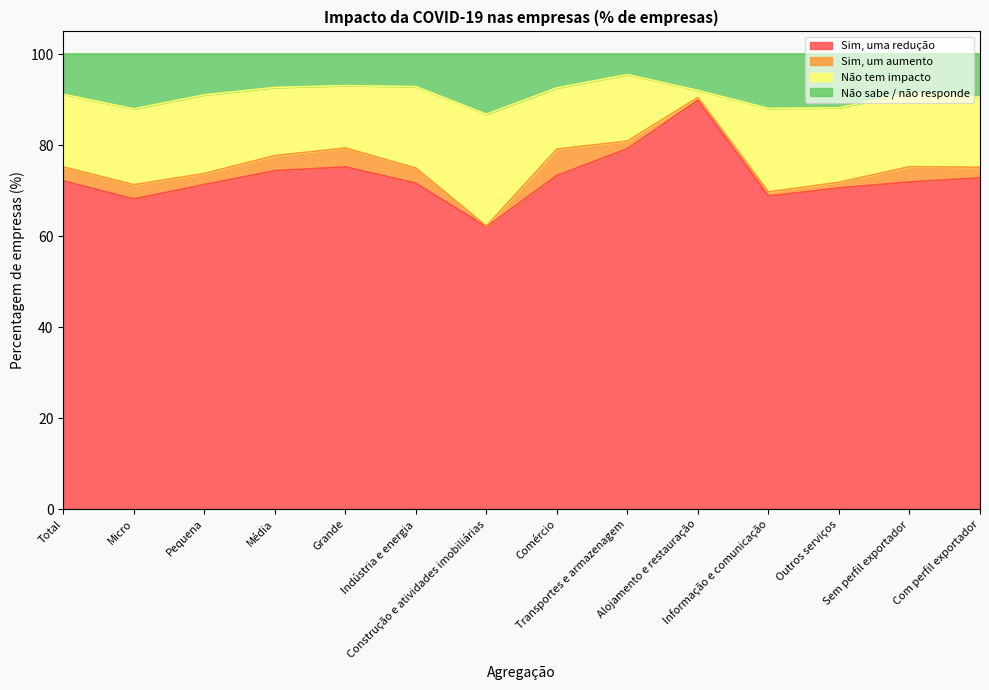

What is the highest value of the Sim, uma redução series?

89.9